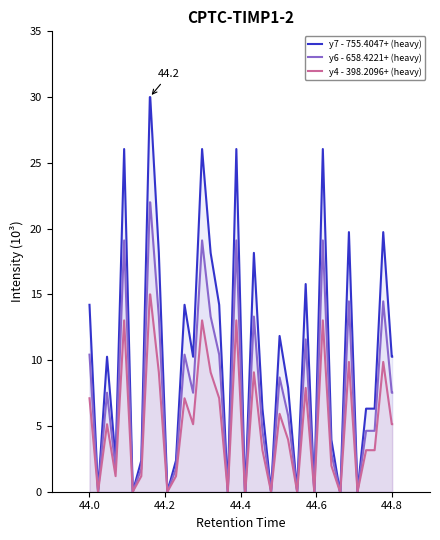

True or false: y7 - 755.4047+ (heavy) and y4 - 398.2096+ (heavy) cross at least once.

False